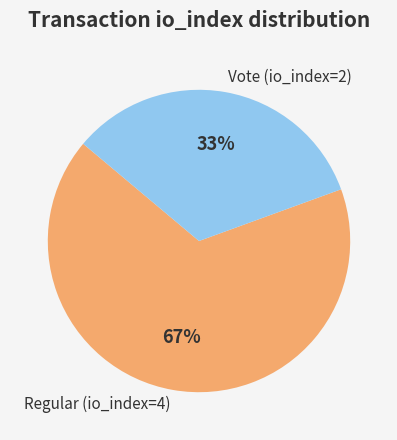

True or false: Regular (io_index=4) accounts for 67% of the total.

True